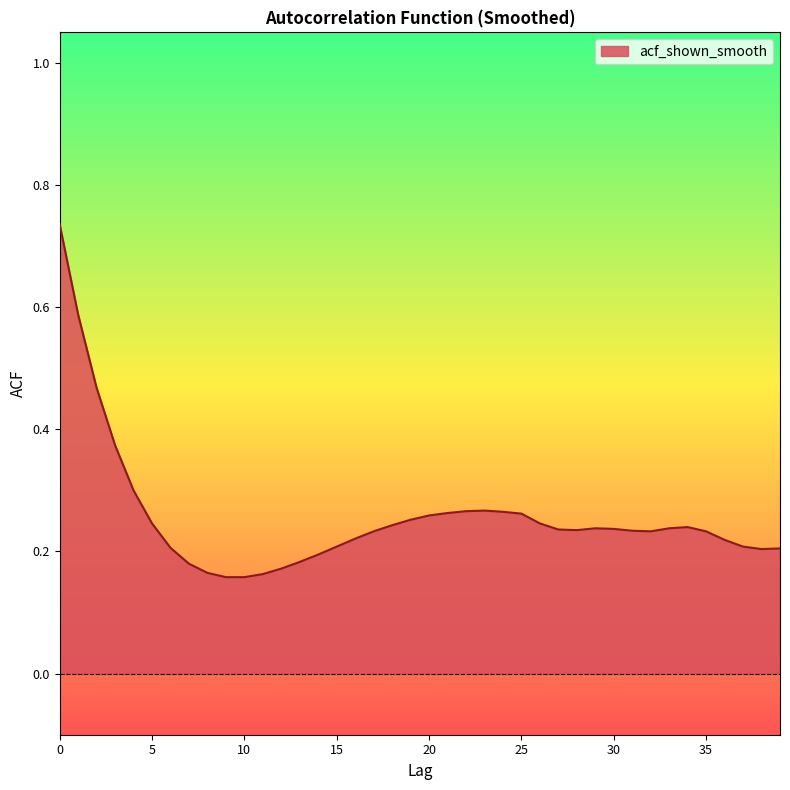

How many lines are shown in the chart?

1